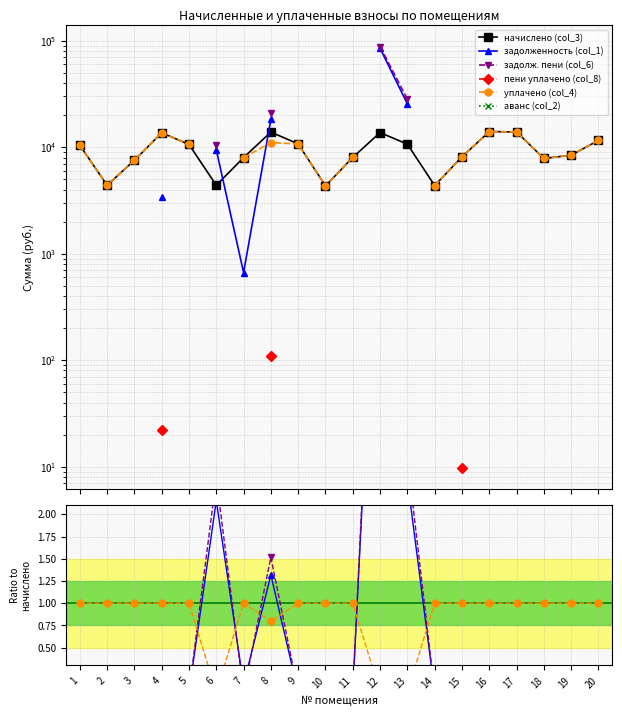

How many lines are shown in the chart?

6